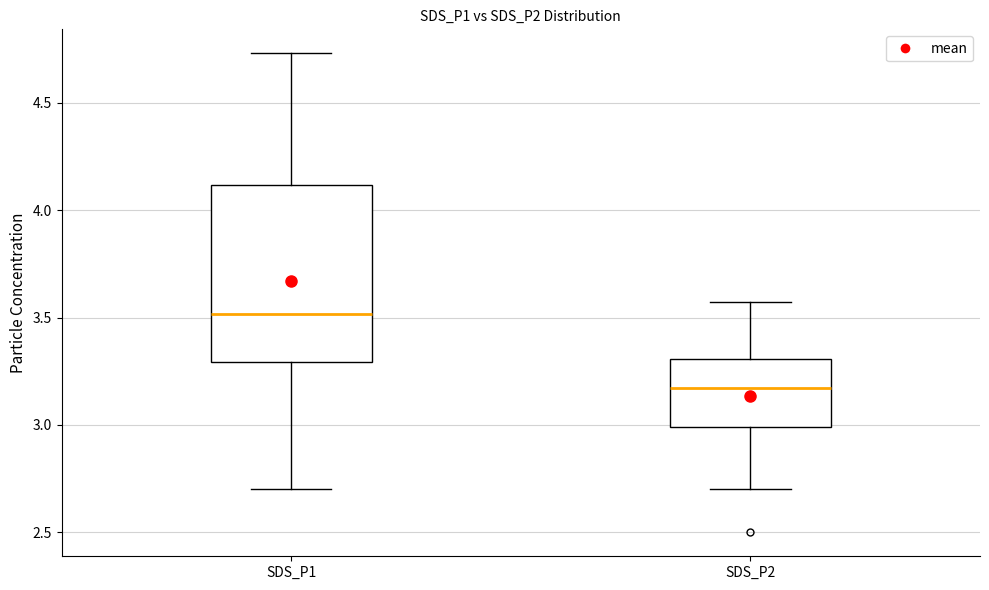

Reading left to right, read every box against the y-axis: the position of its median line, the range the box covers, and the ends of its whiskers. The values are not printed on the chart, so give them approximately, as read against the axis.

SDS_P1: median 3.50, box 3.30 to 4.10, whiskers 2.70 to 4.75
SDS_P2: median 3.15, box 3.00 to 3.30, whiskers 2.70 to 3.55